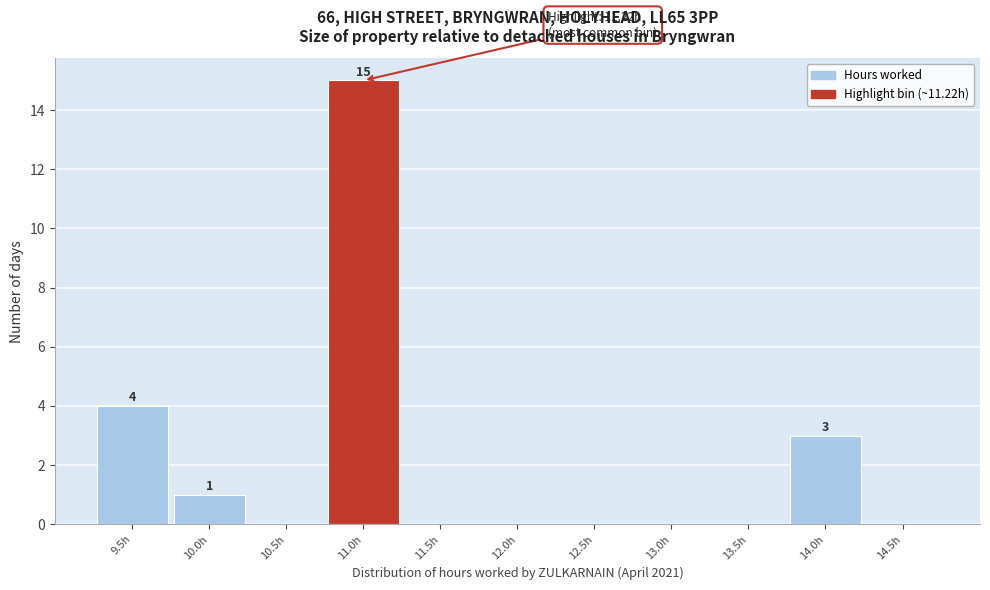

Reading left to right, extract all data points from this chart.

9.5h=4	10.0h=1	10.5h=0	11.0h=15	11.5h=0	12.0h=0	12.5h=0	13.0h=0	13.5h=0	14.0h=3	14.5h=0